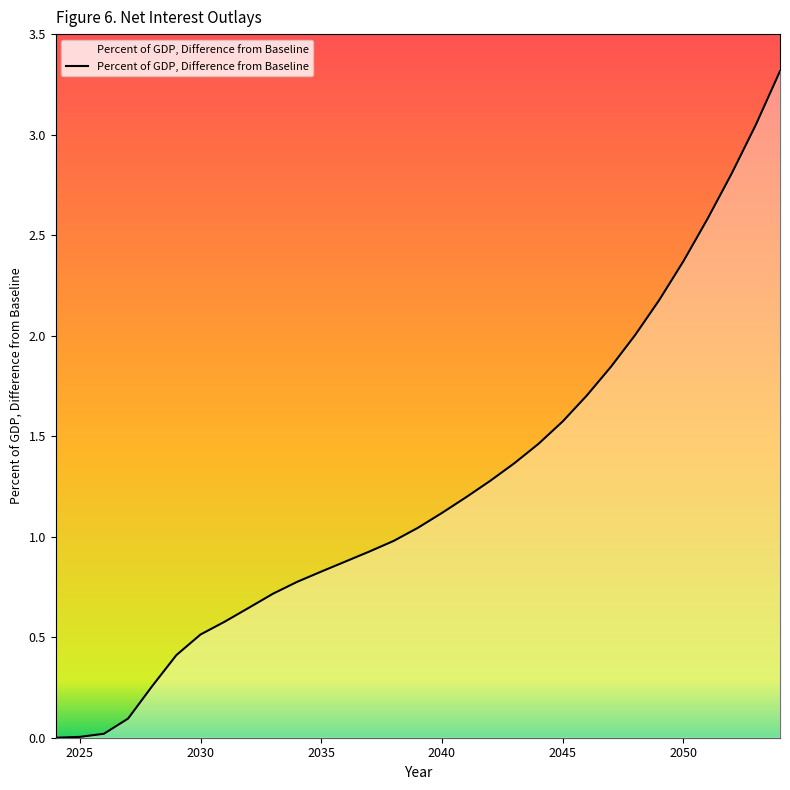

What is the difference between the maximum and minimum values?

3.3